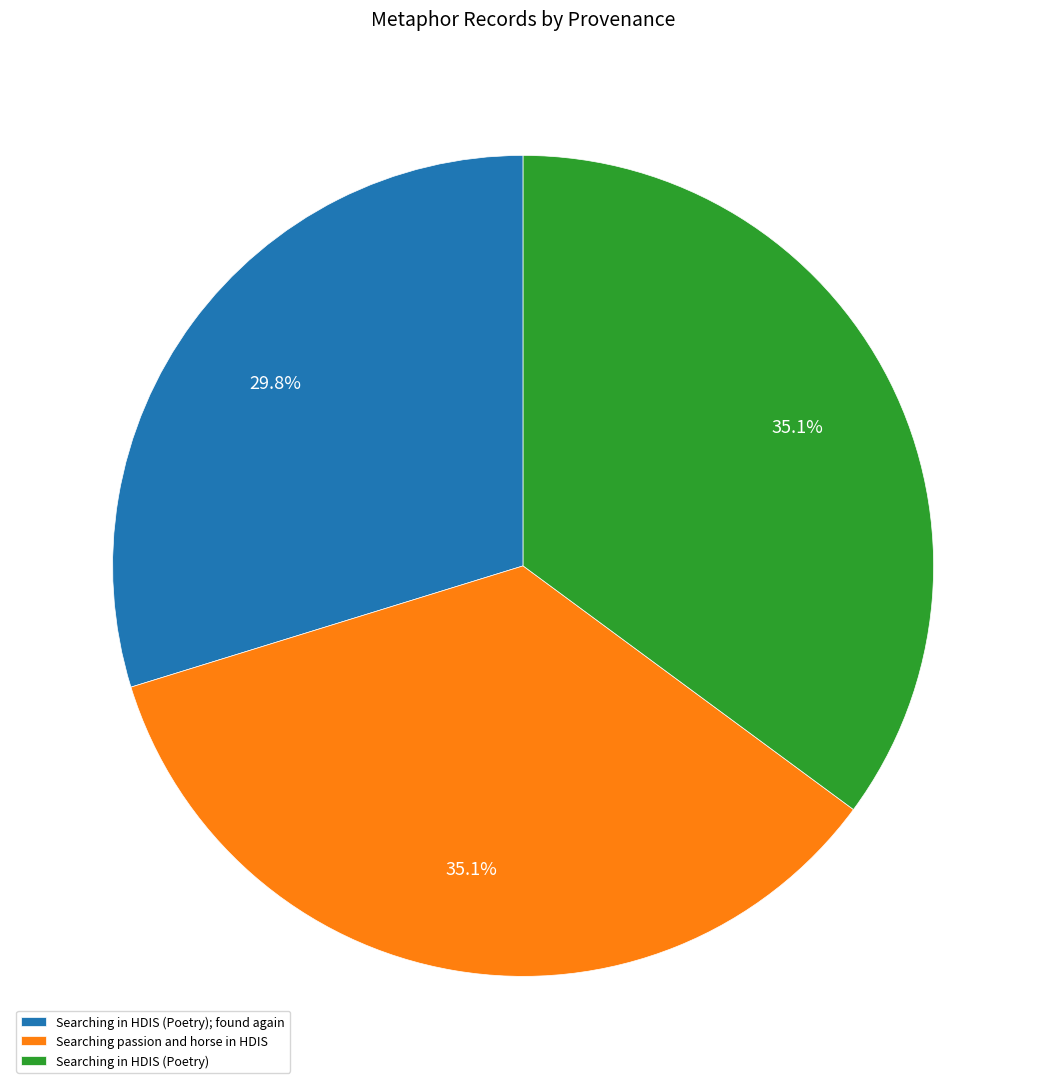

Is there any slice that represents more than half of the pie?

No